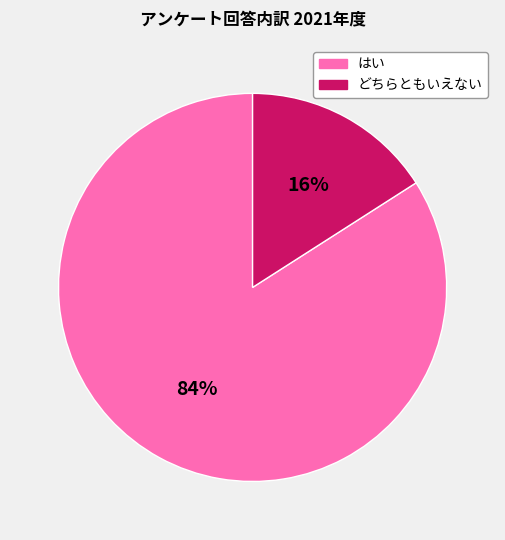

To the nearest percent, what is the average slice percentage?

50%